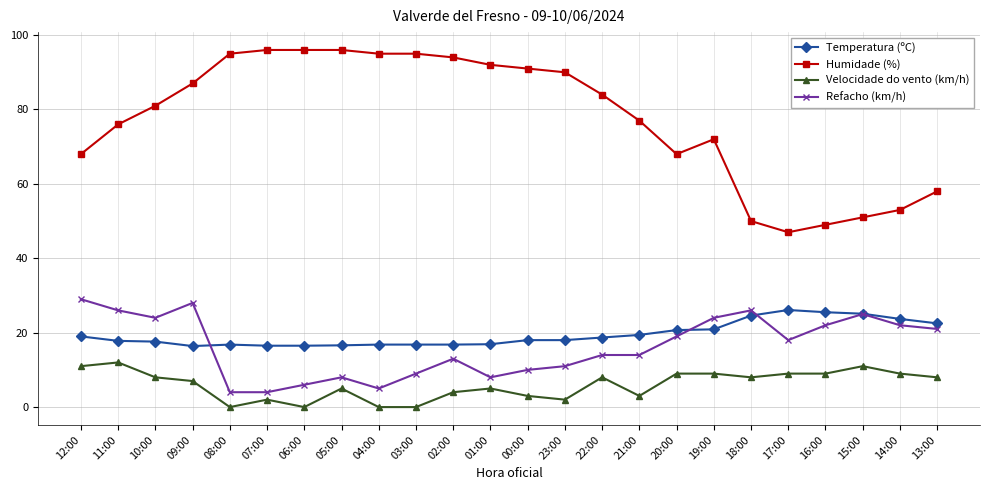

True or false: Refacho (km/h) has more than 2 points higher than both neighbors.

True